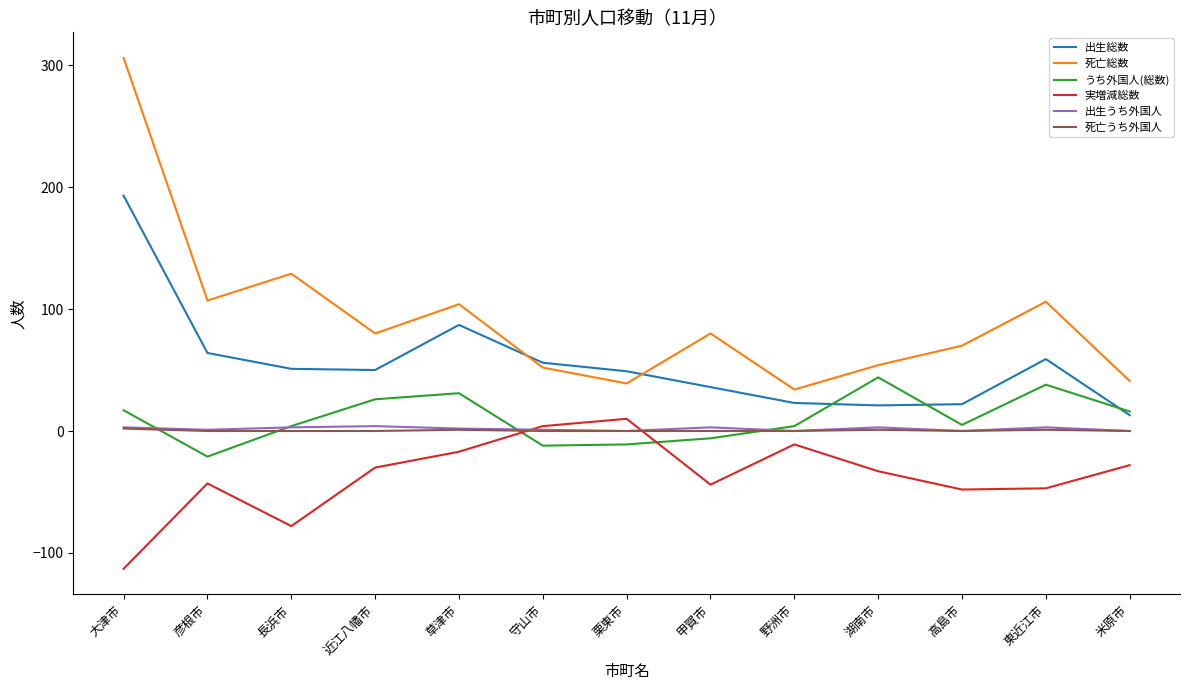

What is the average value of the 出生総数 series?

56